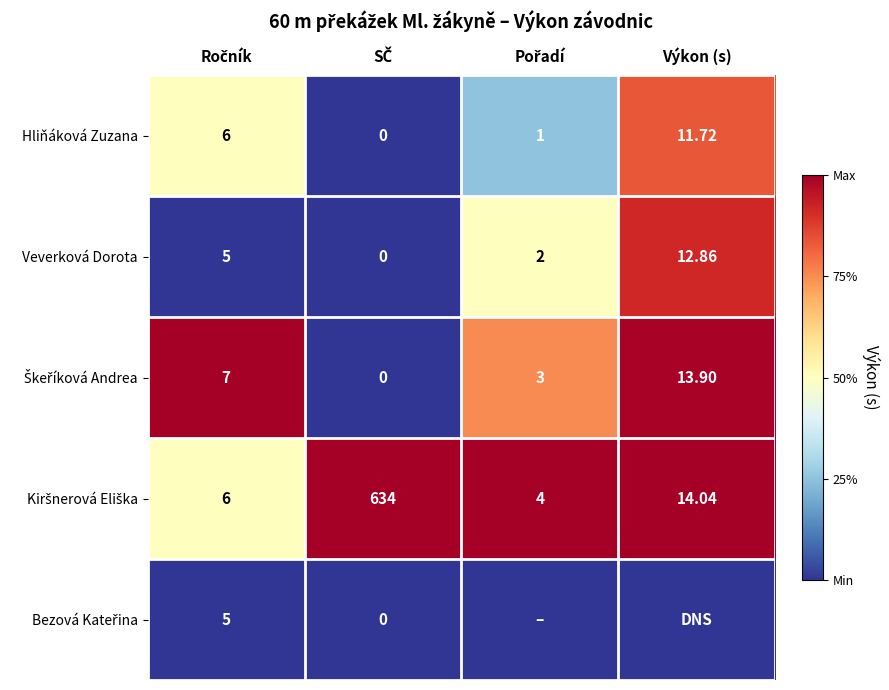

At which label does Hliňáková Zuzana reach its peak?

Výkon (s)